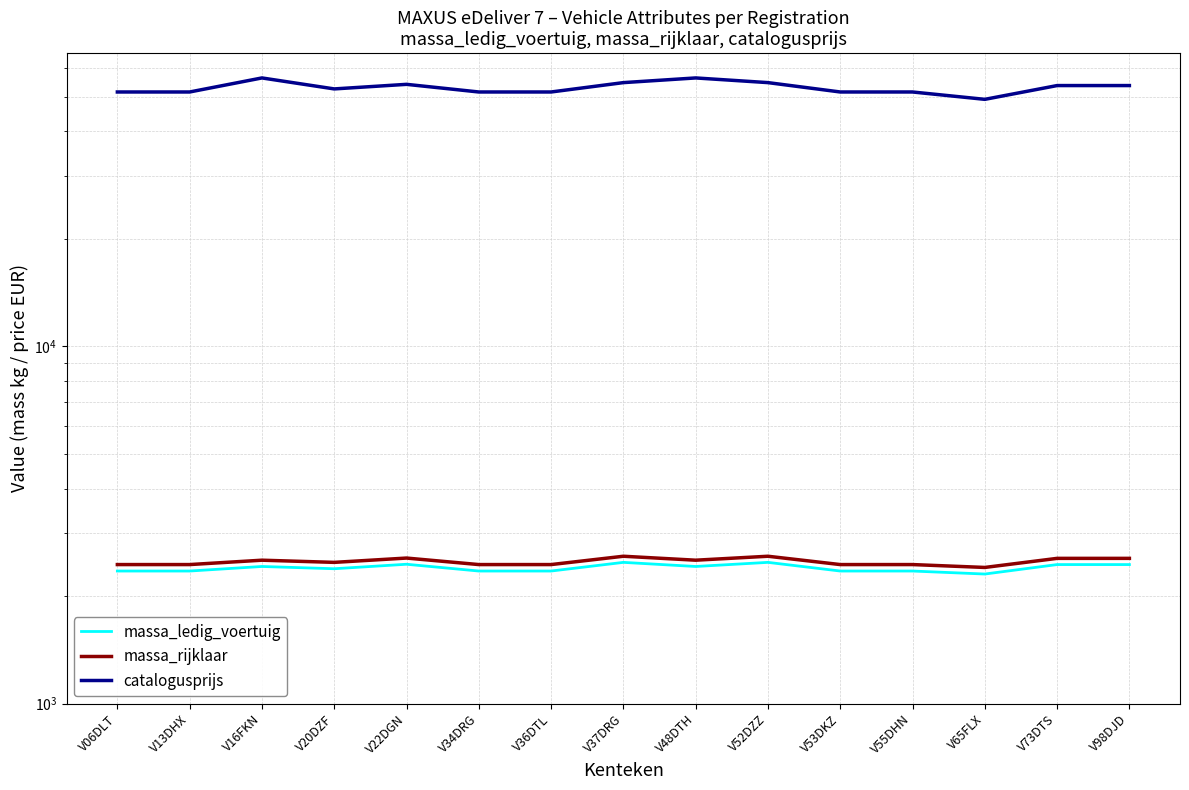

What is the greatest value displayed?

56416